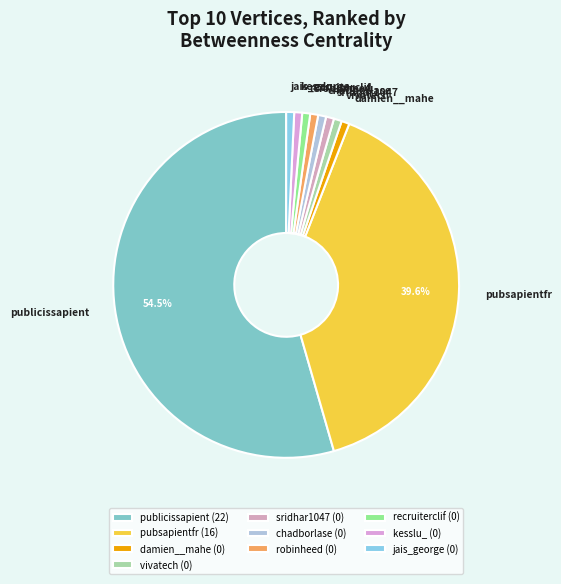

How many segments does this pie chart have?

10